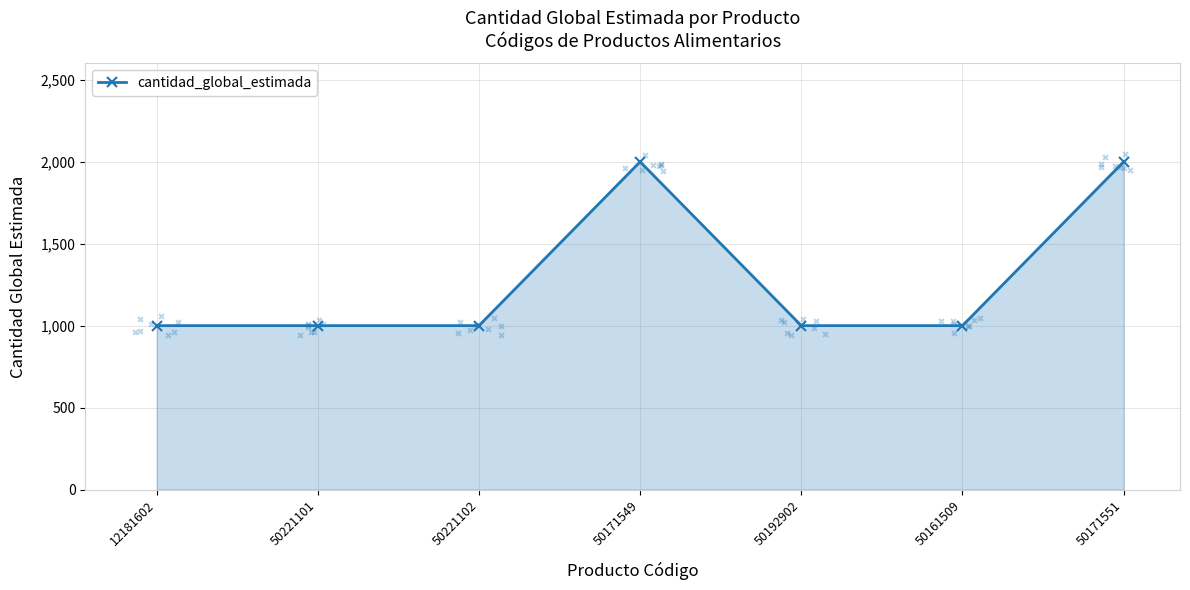

Which has a higher value, 50171551 or 50221102?

50171551